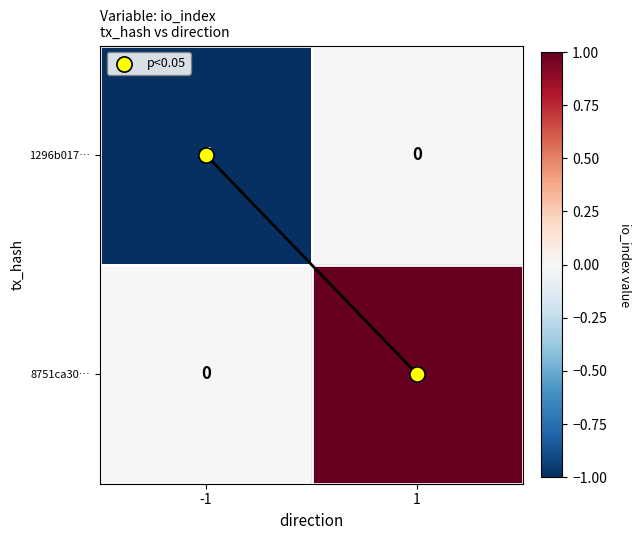

At which category is the sum across all series the highest?

1